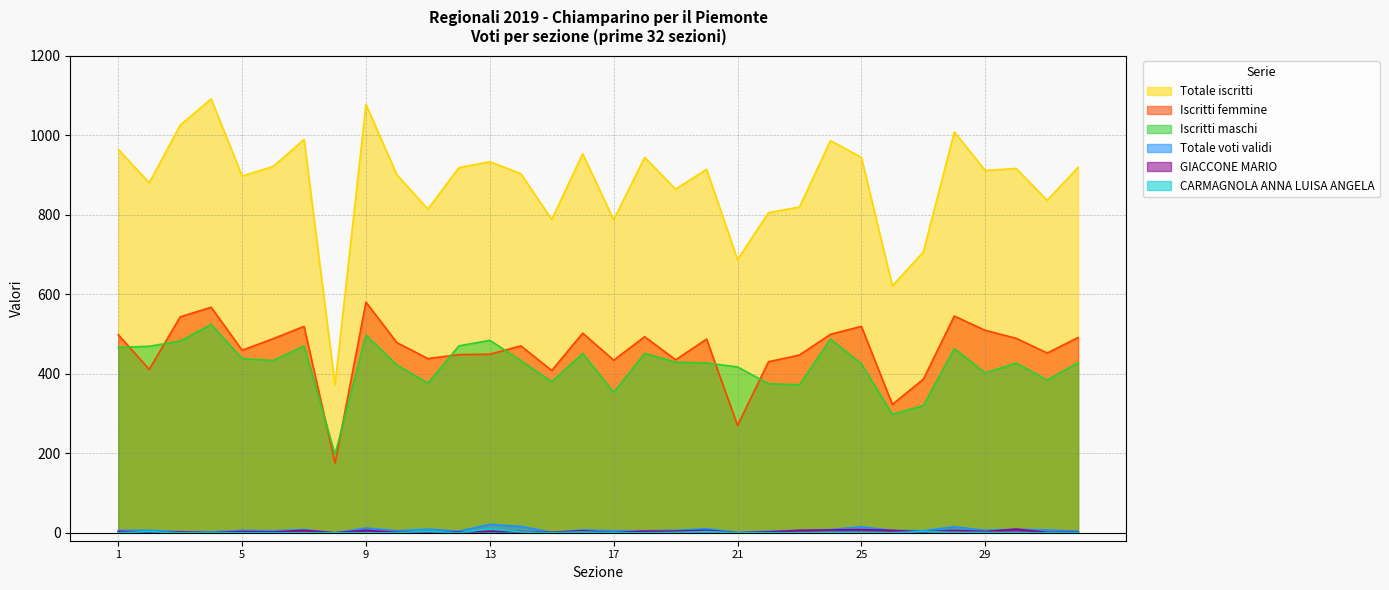

Which series has the largest range (max minus min)?

Totale iscritti